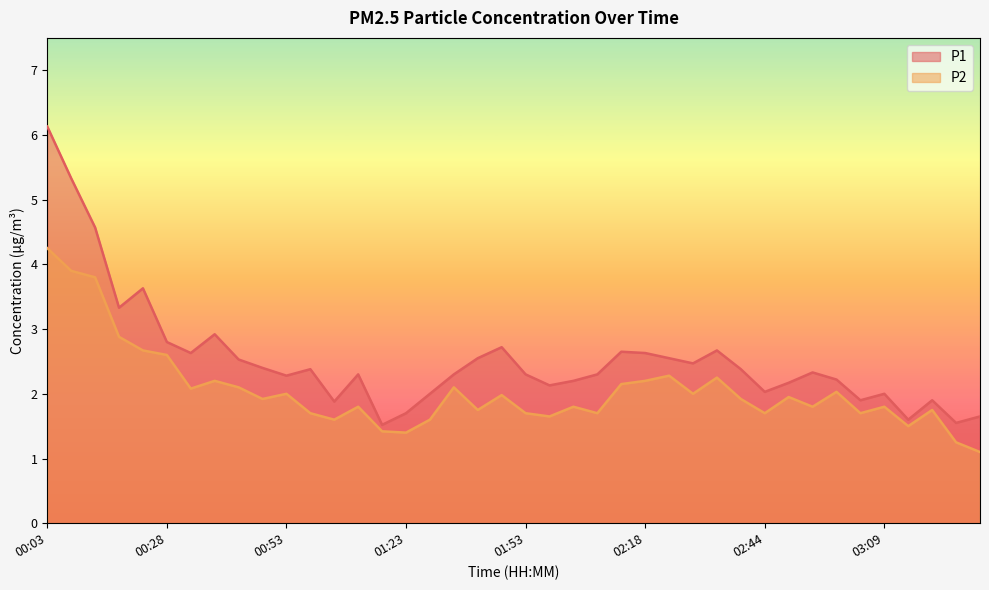

Rank the series by their average value, from highest to lowest.

P1, P2